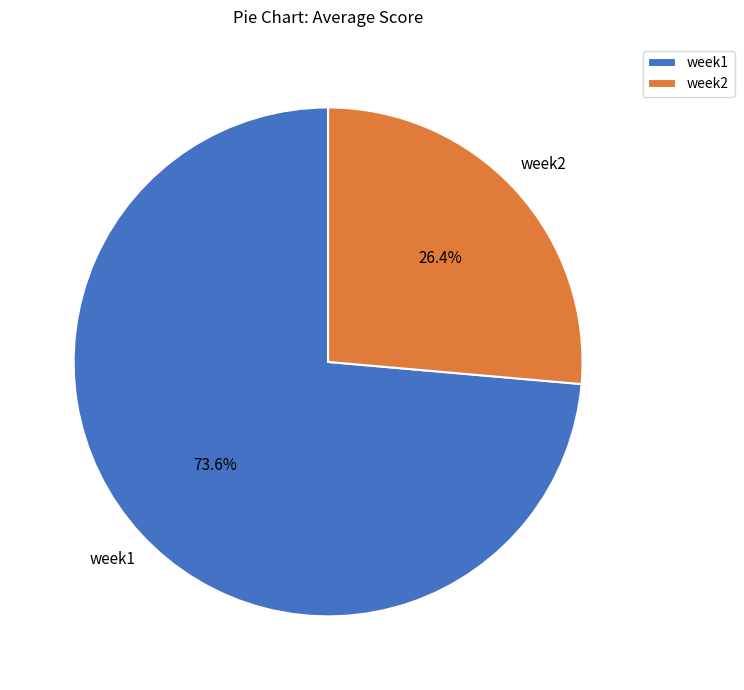

To the nearest percent, what portion does week2 represent?

26%